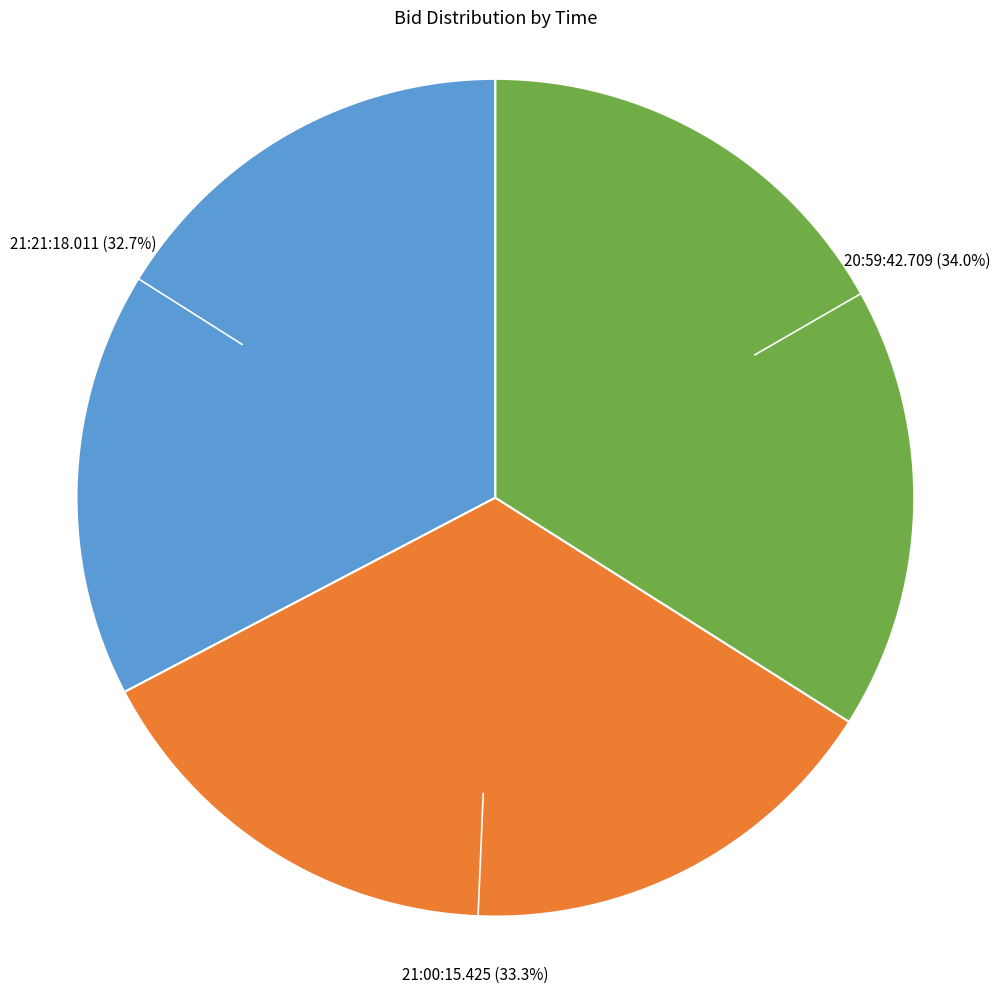

Is there any slice that represents more than half of the pie?

No